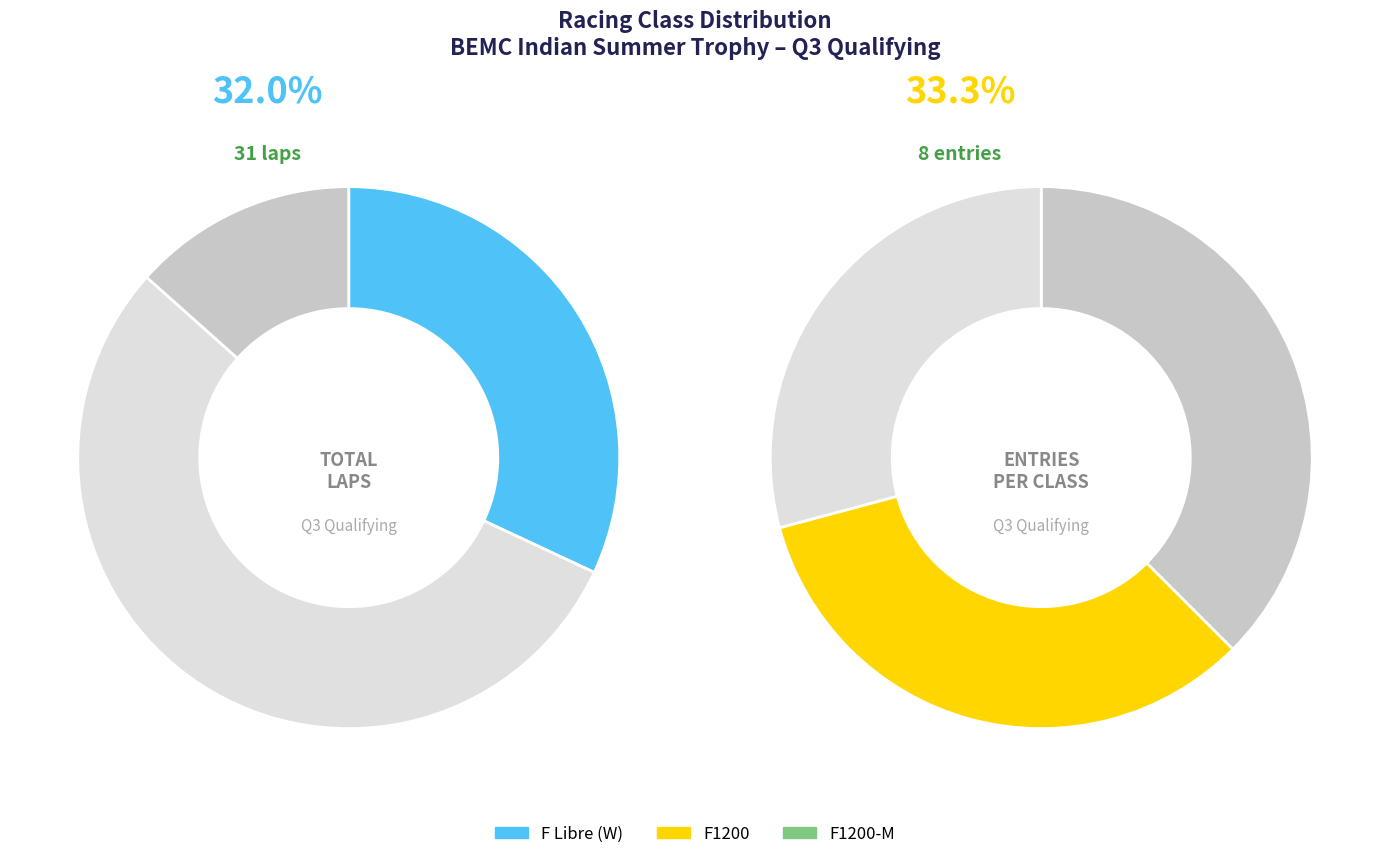

To the nearest percent, what is the combined percentage of F1200 and F Libre (W)?

71%